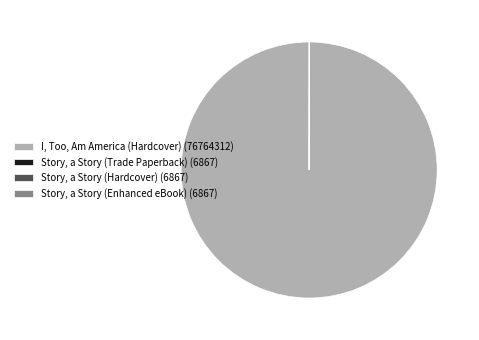

Is it true that I, Too, Am America (Hardcover) (76764312) is 91% of the pie?

False